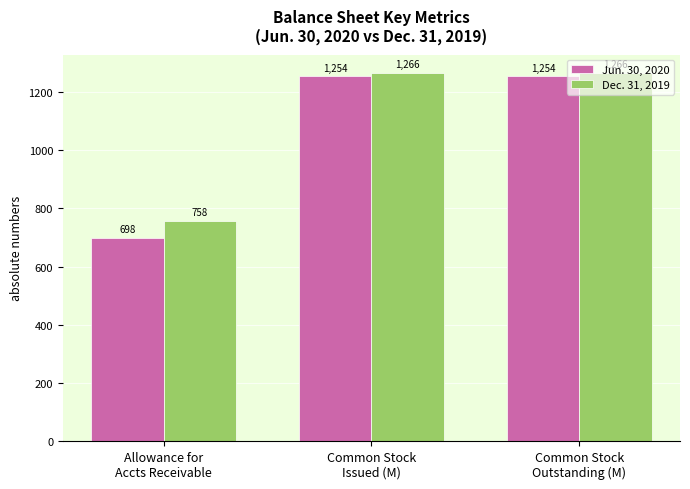

Reading left to right, transcribe all the data shown in this chart.

Jun. 30, 2020: 698	1254	1254
Dec. 31, 2019: 758	1266	1266